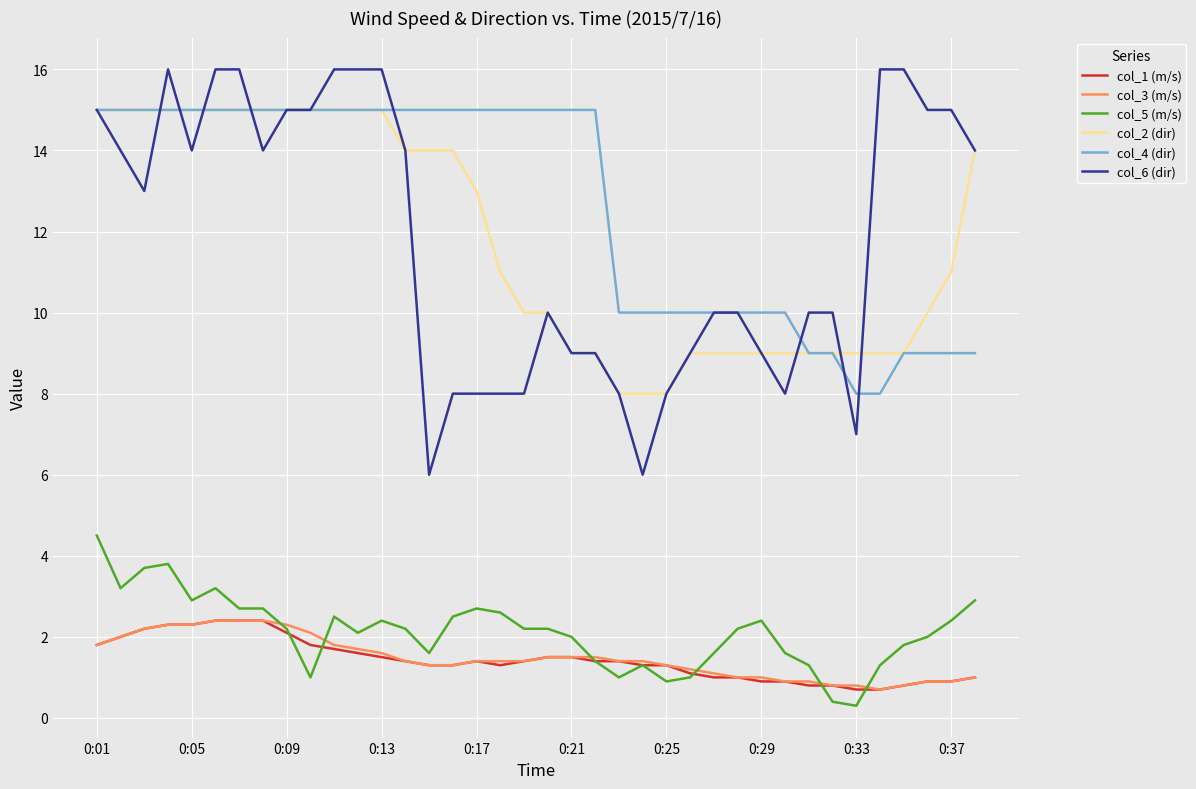

Which series has the largest total across all categories?

col_4 (dir)